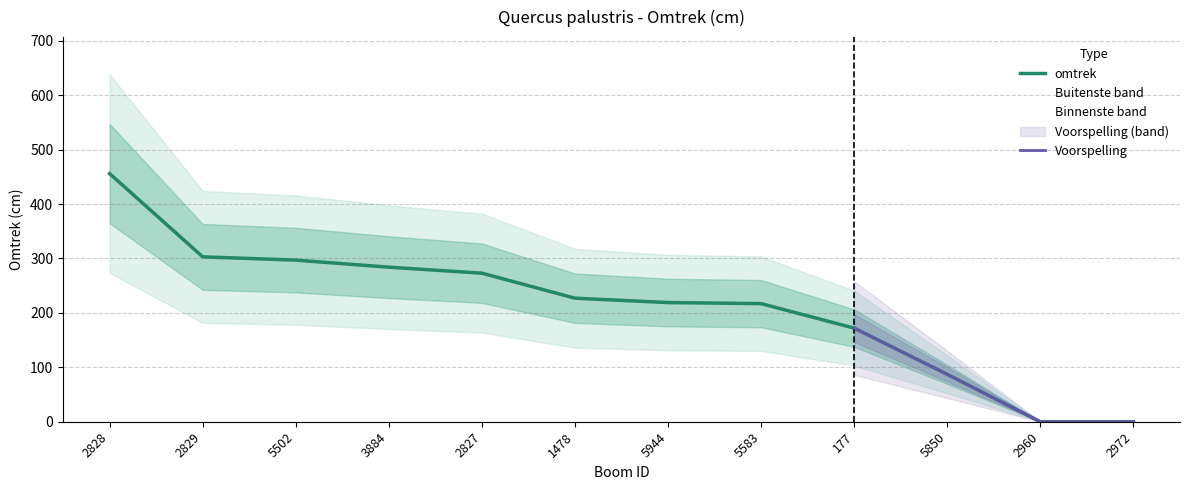

What is the average value?

211